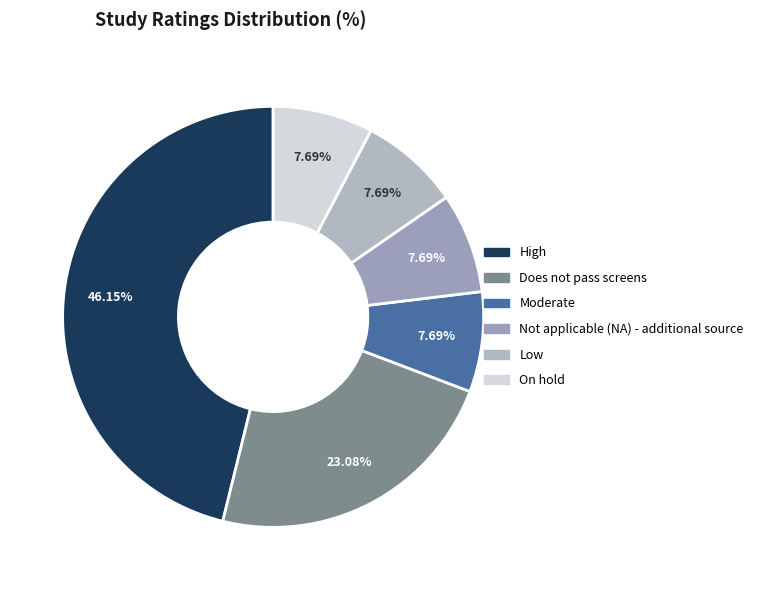

Which slice is the smallest?

Moderate